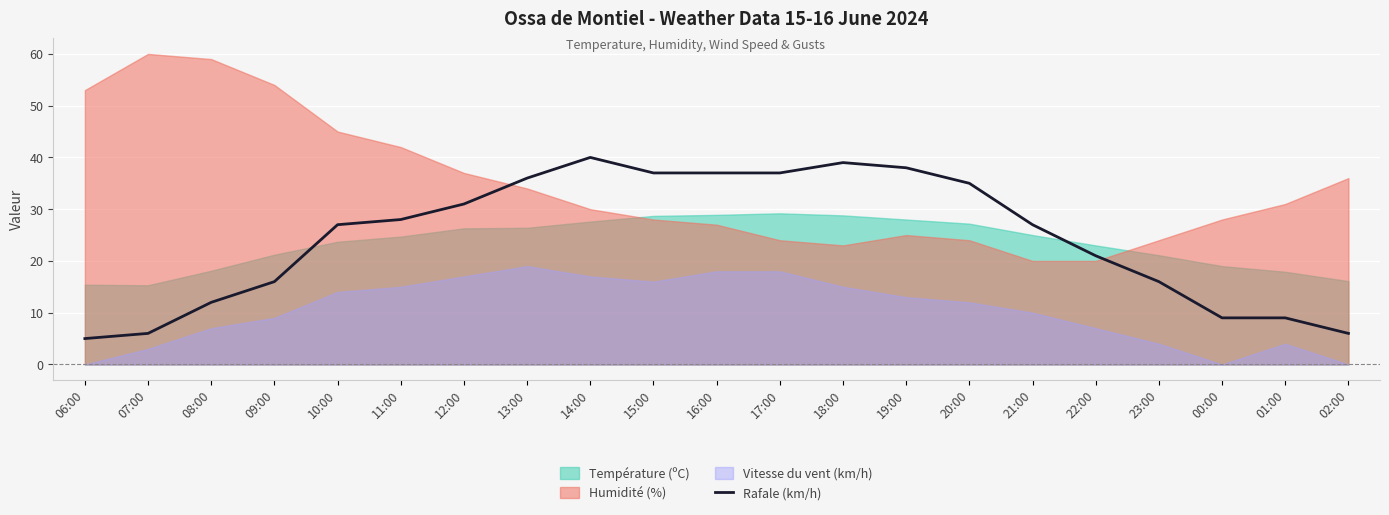

At which label is Rafale (km/h) closest to 22?

22:00